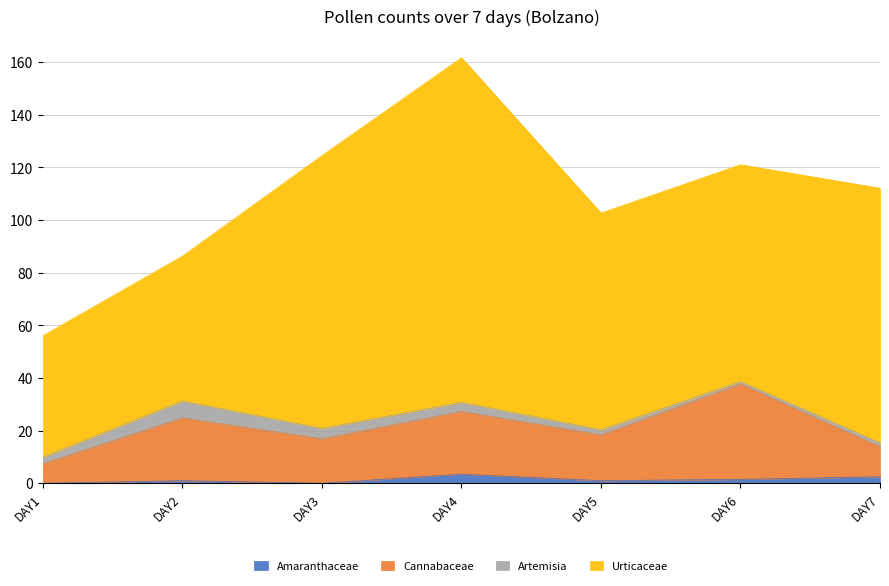

What is the highest value of the Amaranthaceae series?

3.5